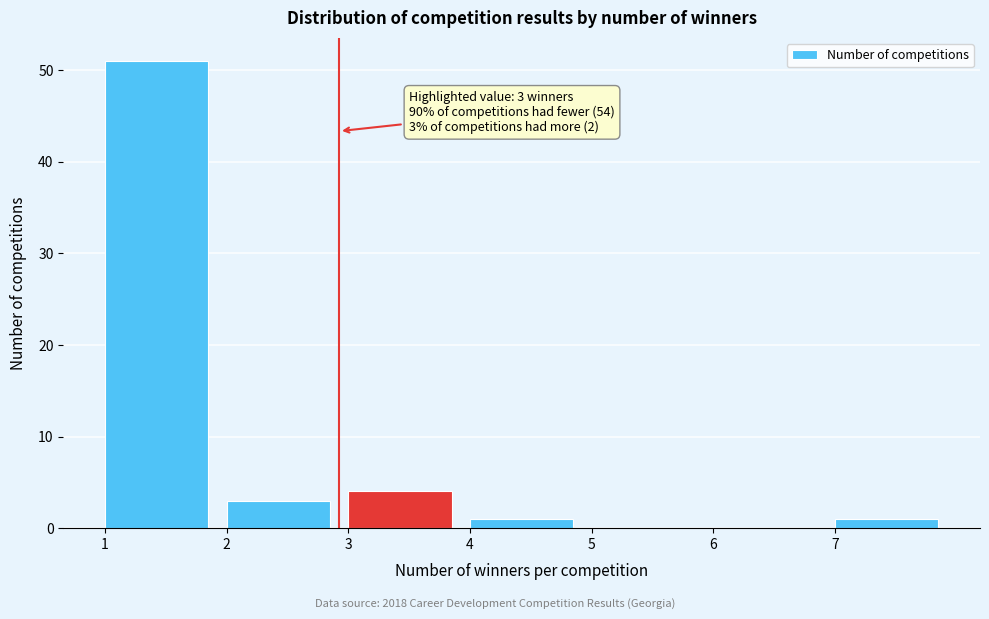

Which range on the x-axis has the tallest bar?

1 to 2